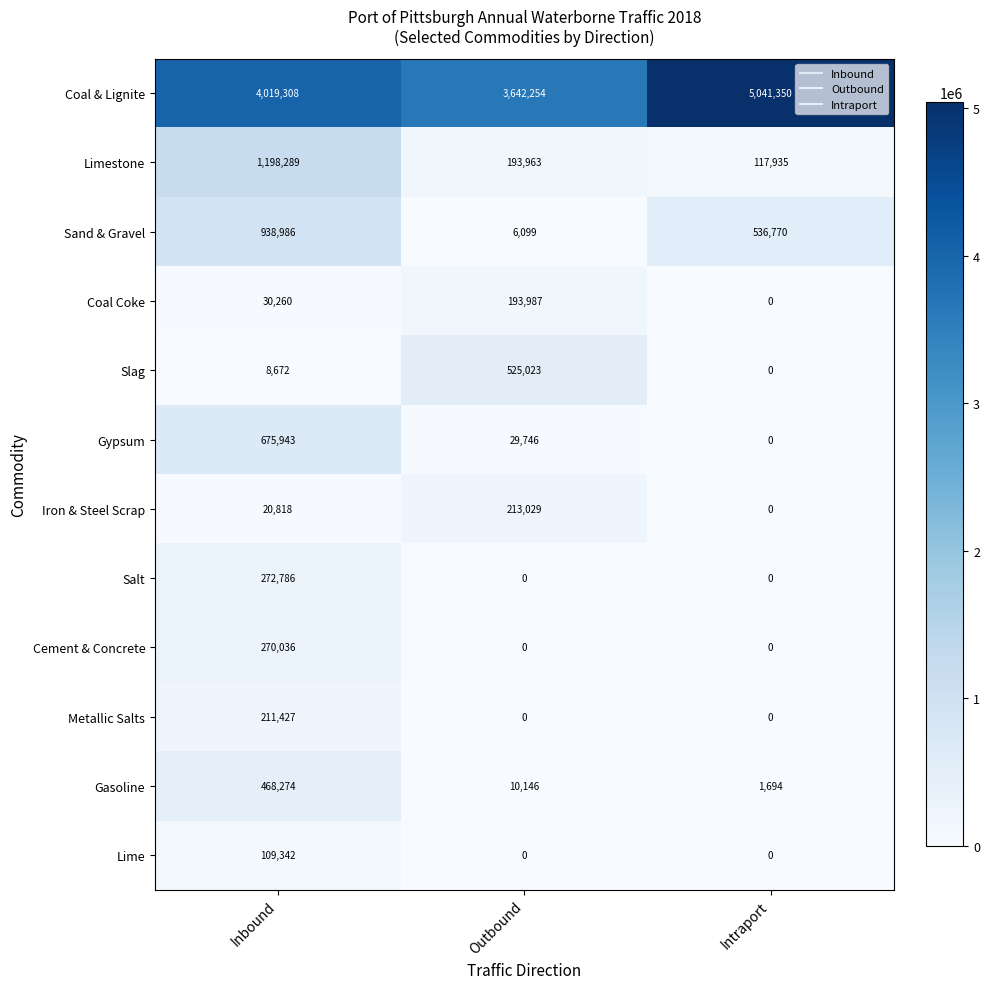

Which category has the highest value across all series?

Intraport